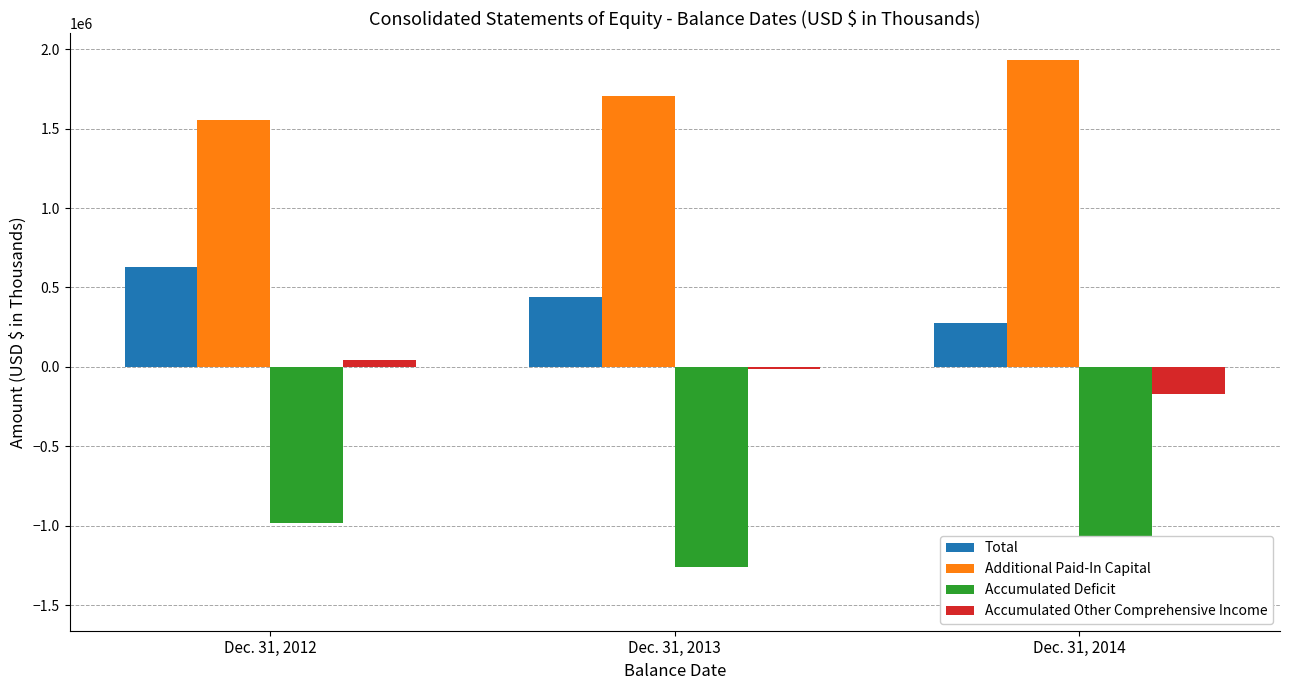

The Additional Paid-In Capital series shows 2795131 at Dec. 31, 2012. True or false?

False